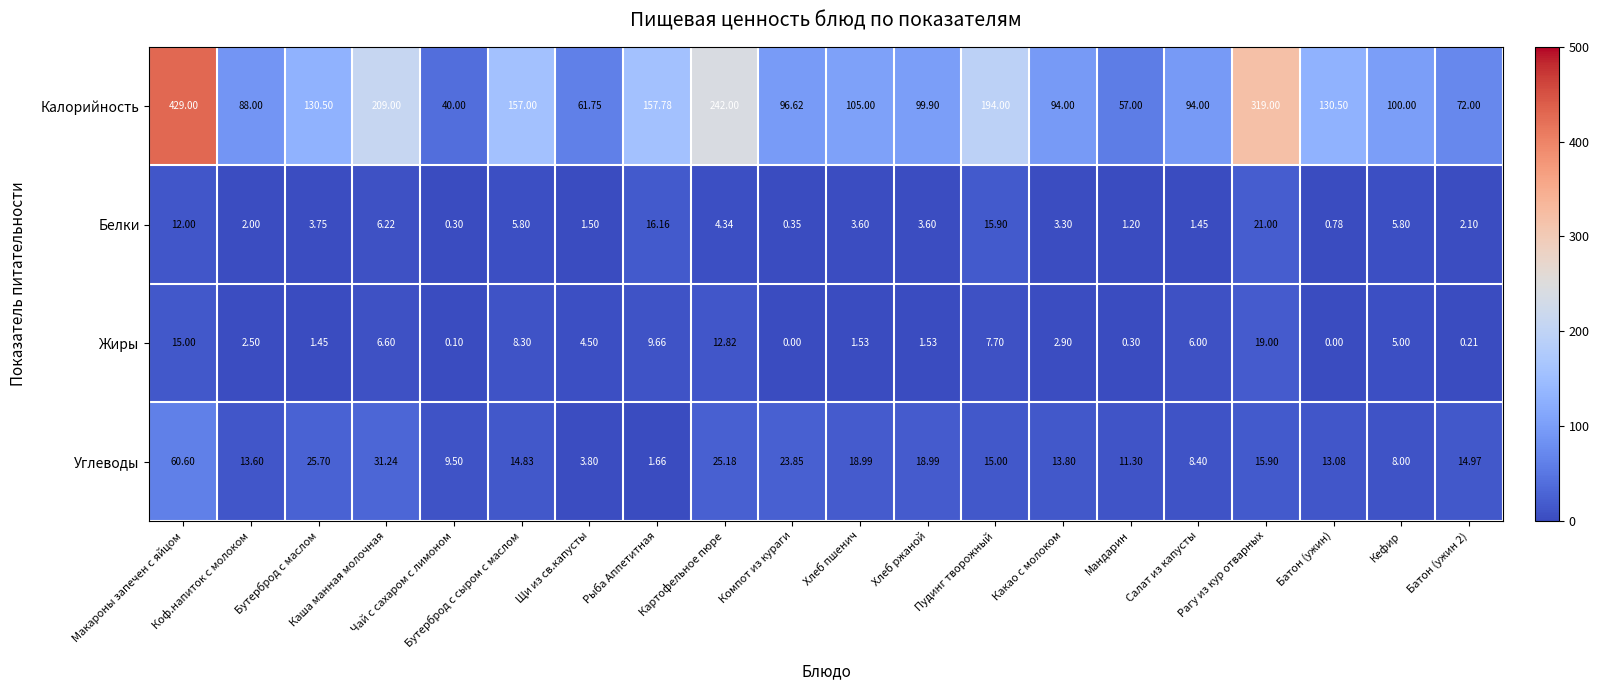

Which series has the largest range (max minus min)?

Калорийность